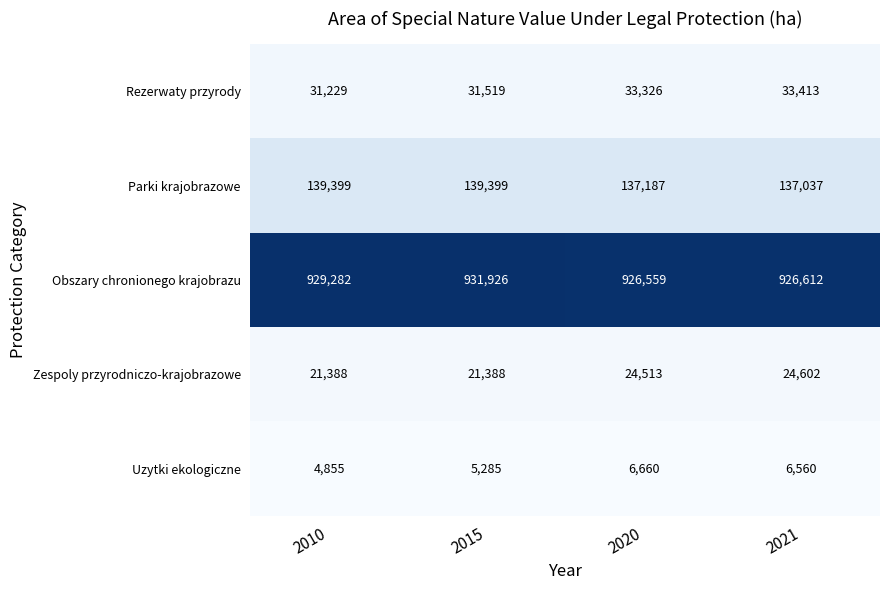

Which series has the largest total across all categories?

Obszary chronionego krajobrazu